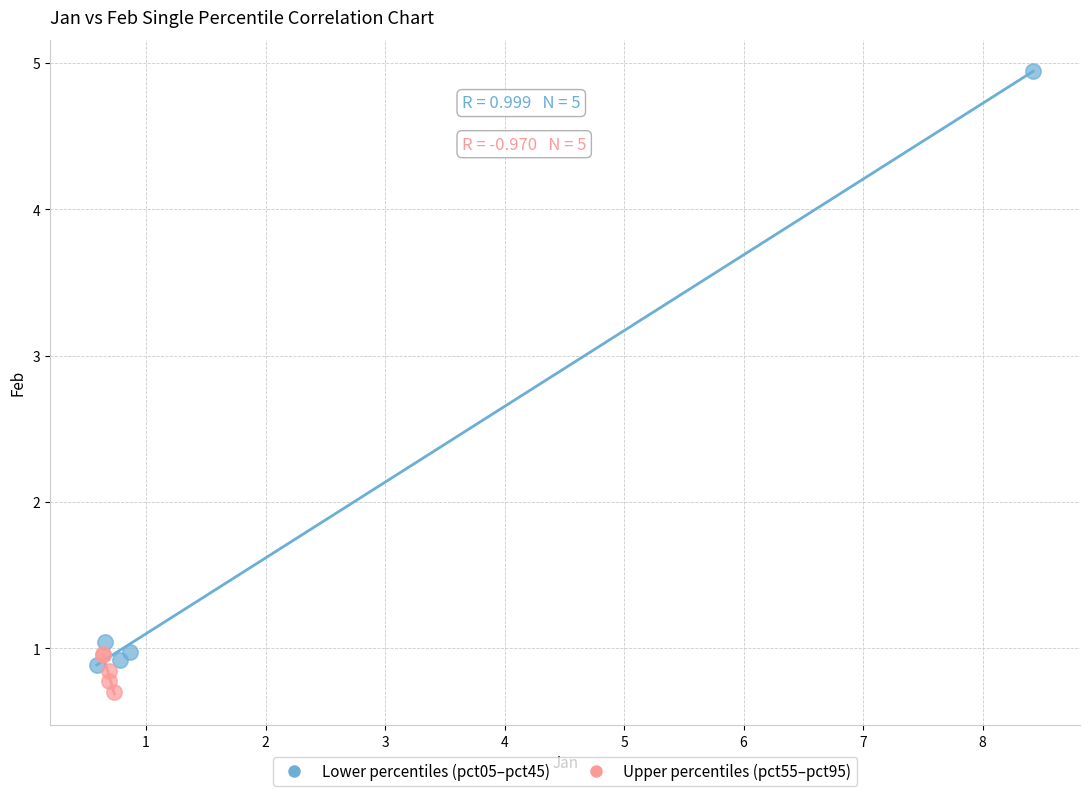

Which series has the largest Y range (max minus min)?

Lower percentiles (pct05–pct45)